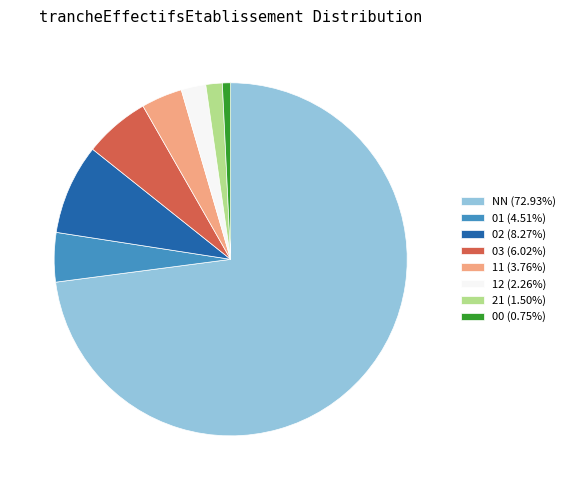

Is the sum of 03 (6.02%) and 02 (8.27%) greater than half?

No